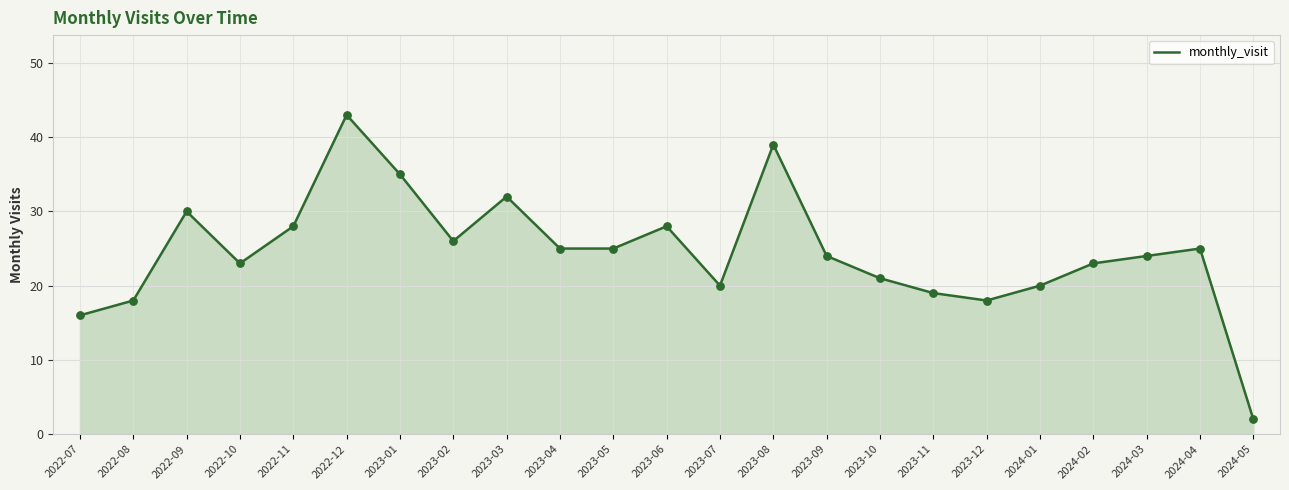

Which has a higher value, 2024-05 or 2023-12?

2023-12